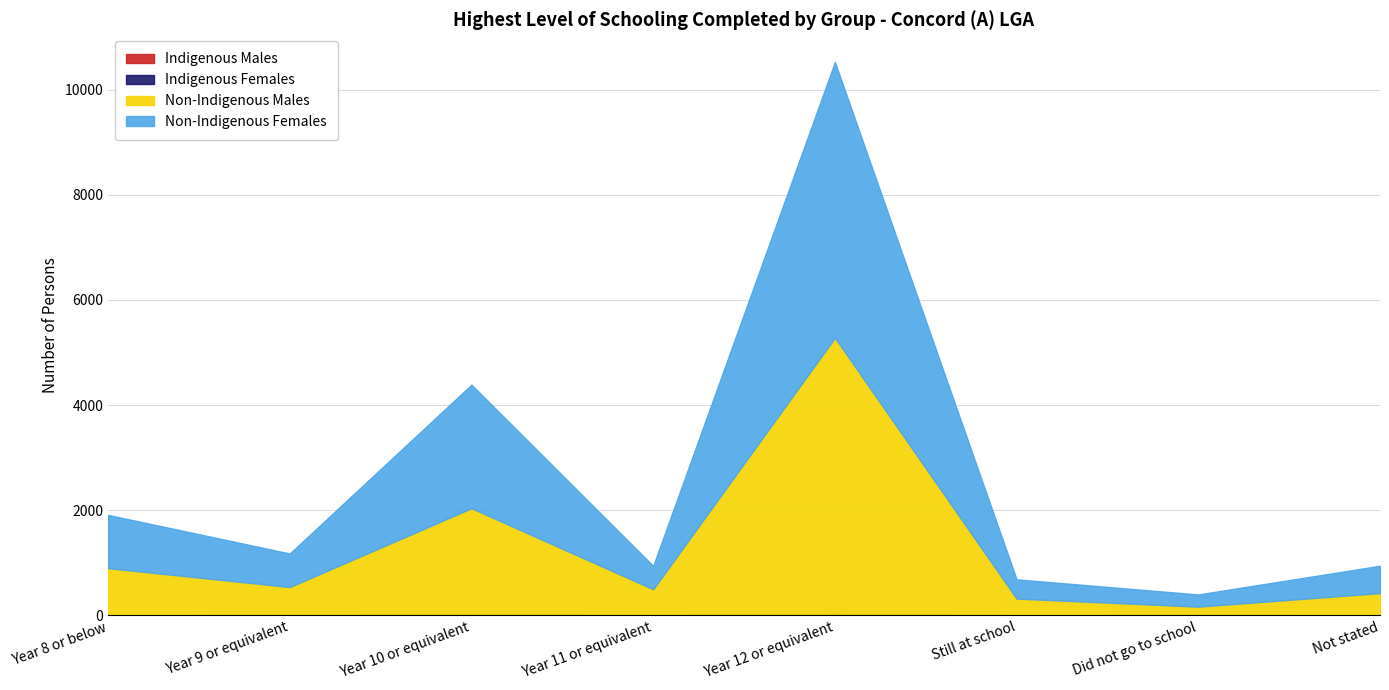

Rank the series by their maximum value, from lowest to highest.

Indigenous Females, Indigenous Males, Non-Indigenous Females, Non-Indigenous Males